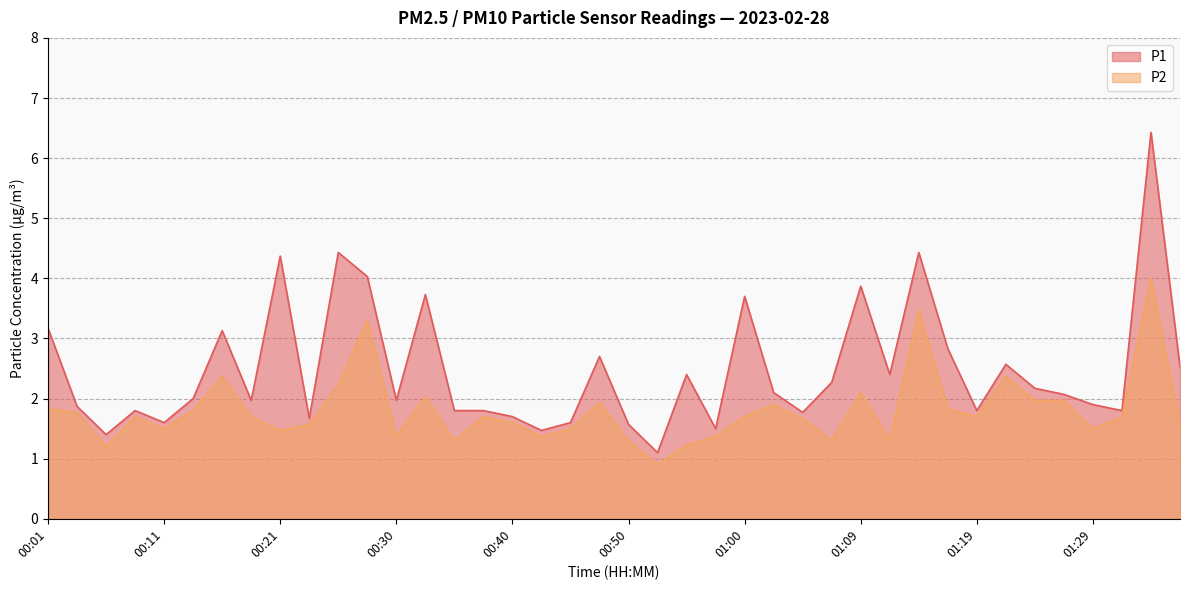

What is the approximate value of P2 at 00:57?

1.4